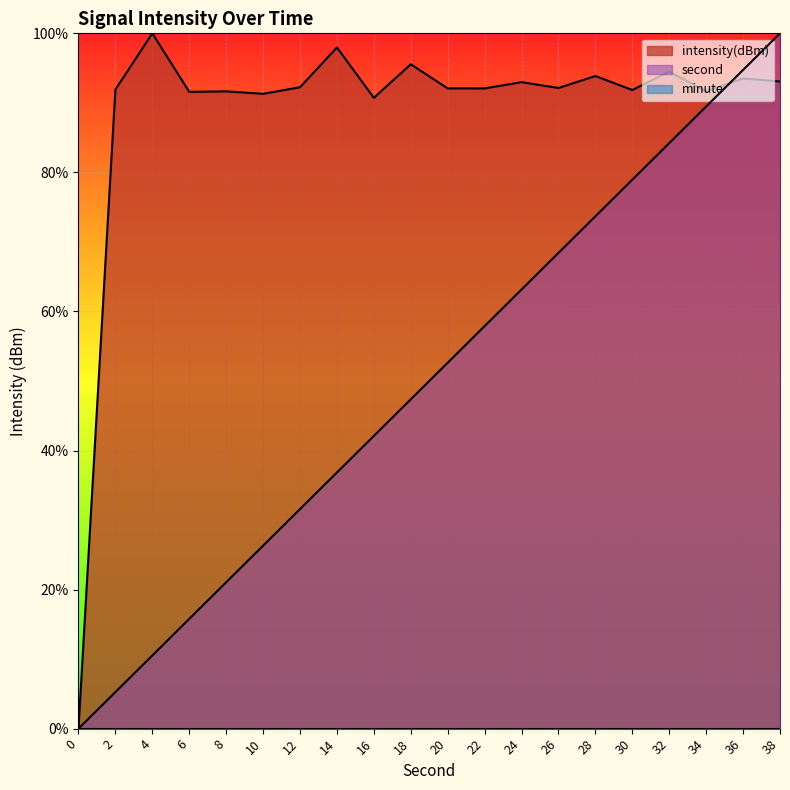

Where does the second series first go above 52?

20